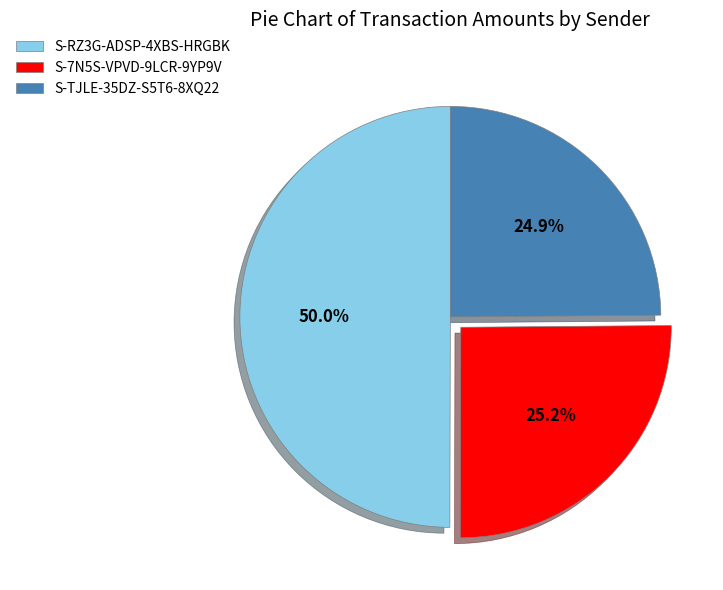

Which slice is the largest?

S-RZ3G-ADSP-4XBS-HRGBK